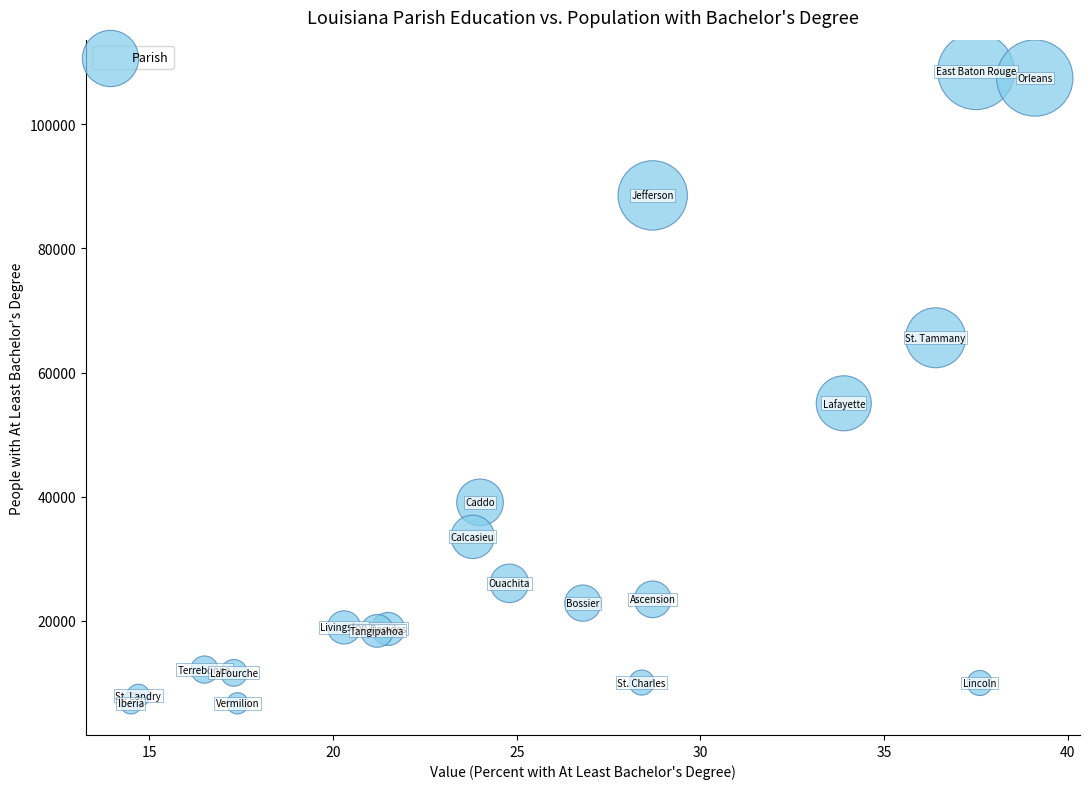

What Y value in the scatter plot is closest to 57614?

55040